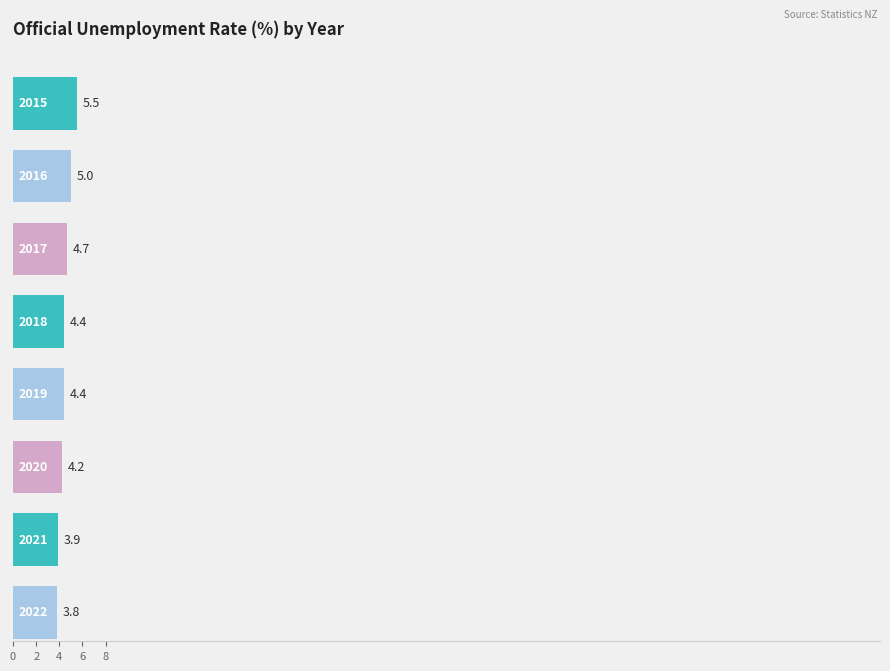

What is the difference between the maximum and minimum values in the Official unemployment rate (% of labour force) series?

1.7